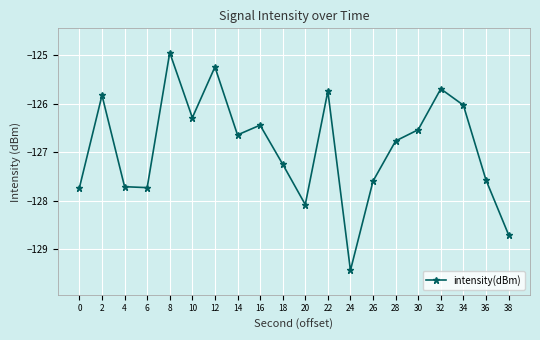

What is the minimum value shown in the chart?

-129.4